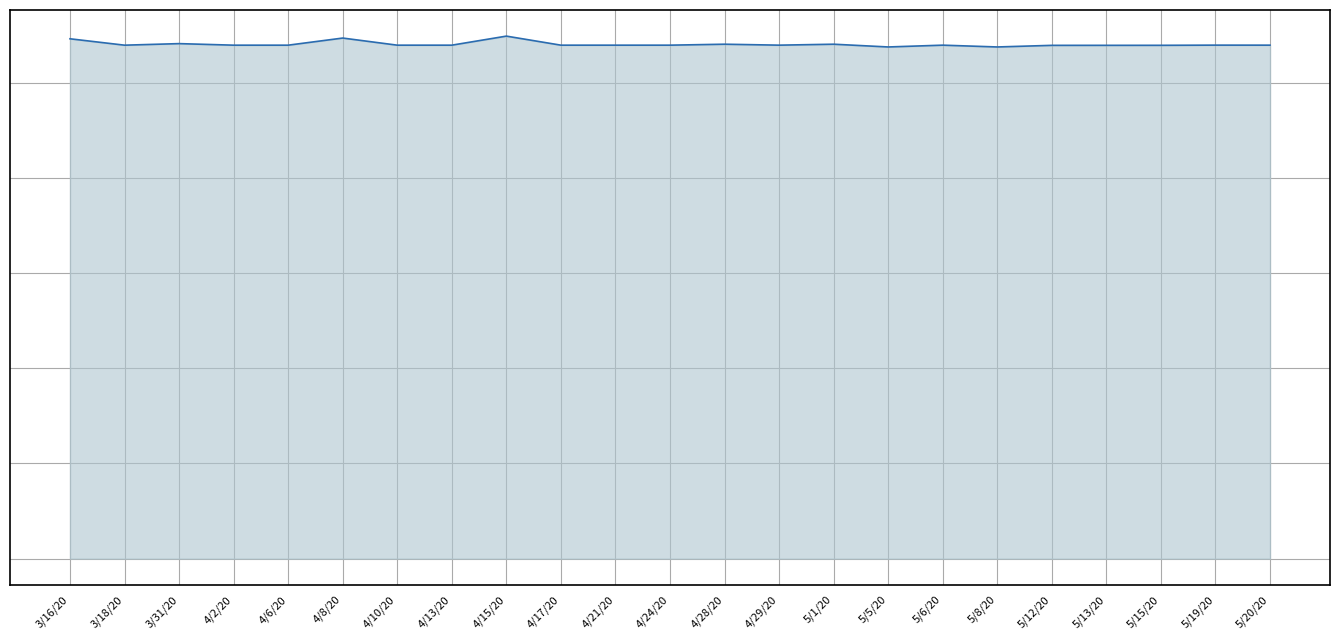

Rank the categories by value from highest to lowest.

4/15/20, 4/8/20, 3/16/20, 3/31/20, 5/1/20, 4/28/20, 5/19/20, 5/20/20, 5/6/20, 4/29/20, 4/24/20, 4/21/20, 4/17/20, 4/13/20, 4/10/20, 4/6/20, 4/2/20, 3/18/20, 5/15/20, 5/13/20, 5/12/20, 5/8/20, 5/5/20